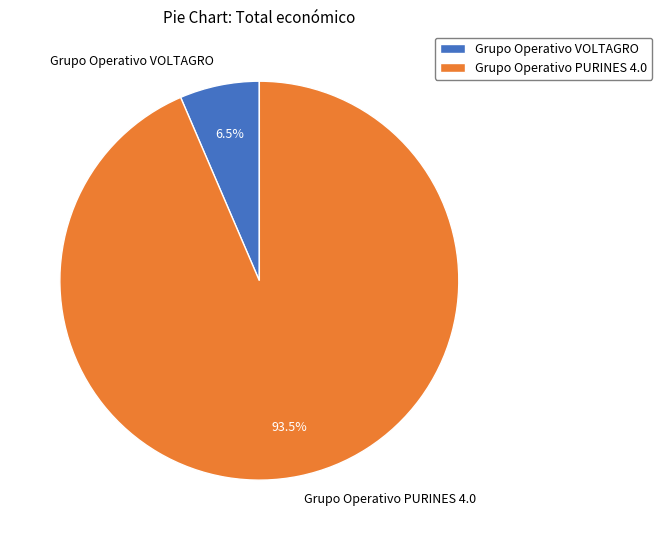

Which slice is the smallest?

Grupo Operativo VOLTAGRO